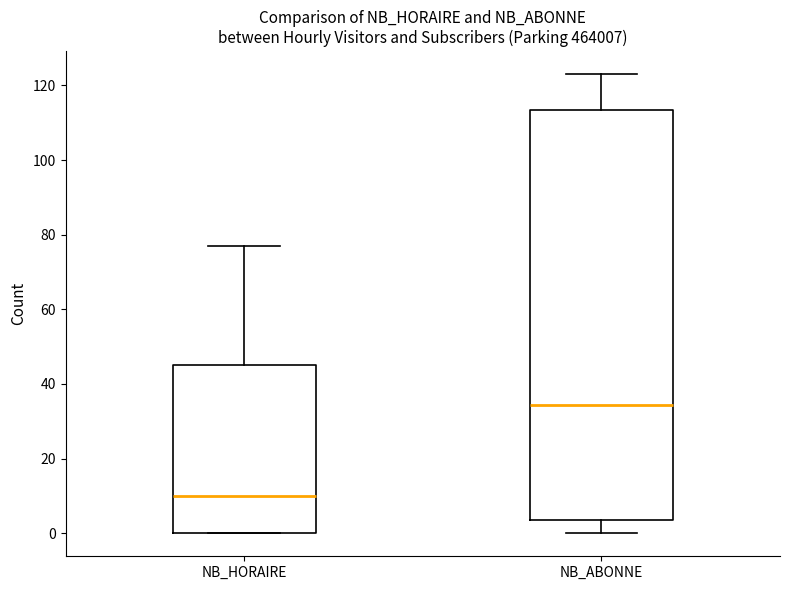

Which box has the lowest median line?

NB_HORAIRE